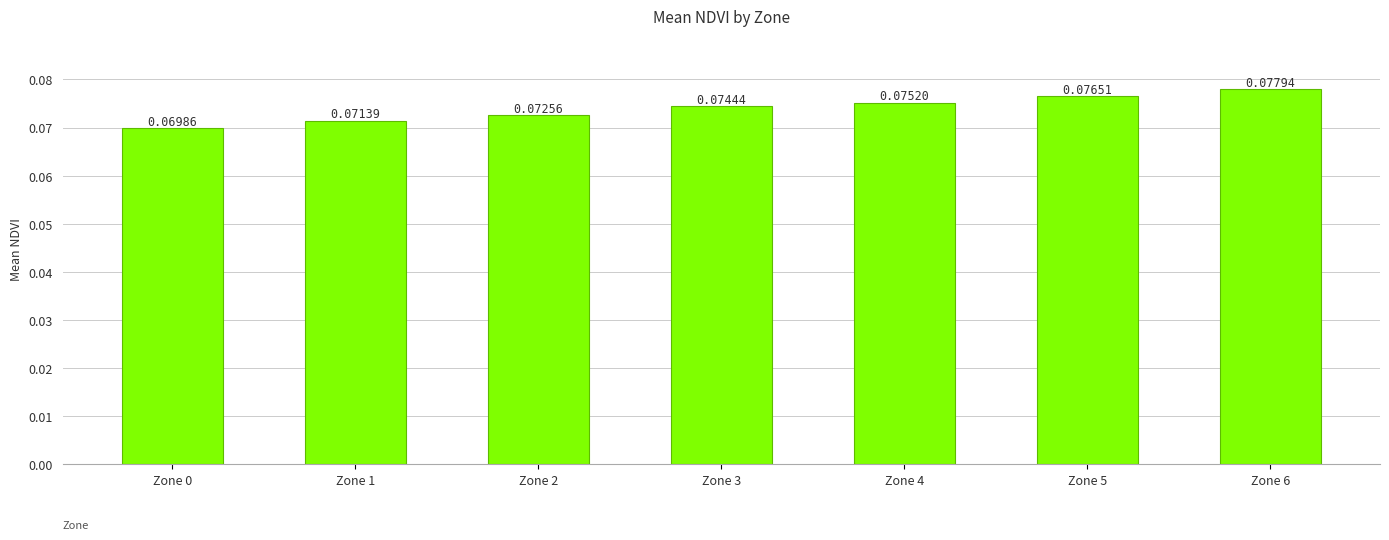

Rank the categories by value from highest to lowest.

Zone 6, Zone 5, Zone 4, Zone 3, Zone 2, Zone 1, Zone 0